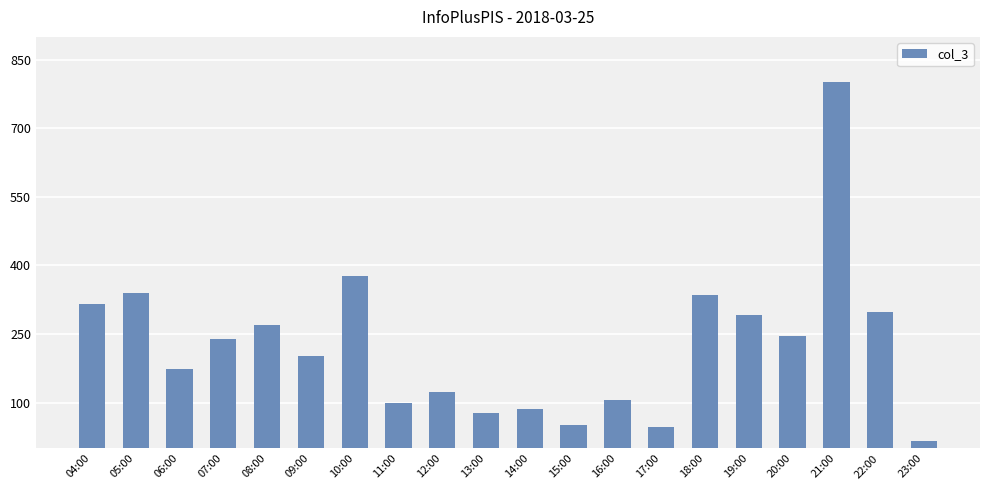

At which label is the value closest to 408?

10:00